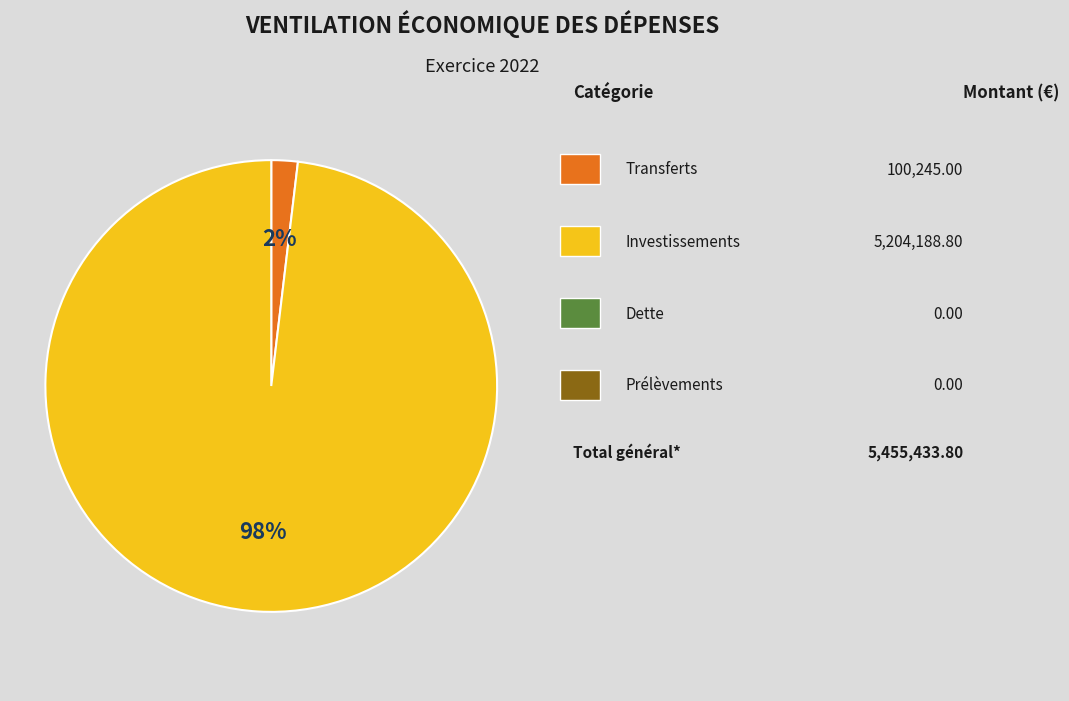

Does any single category account for the majority?

Yes